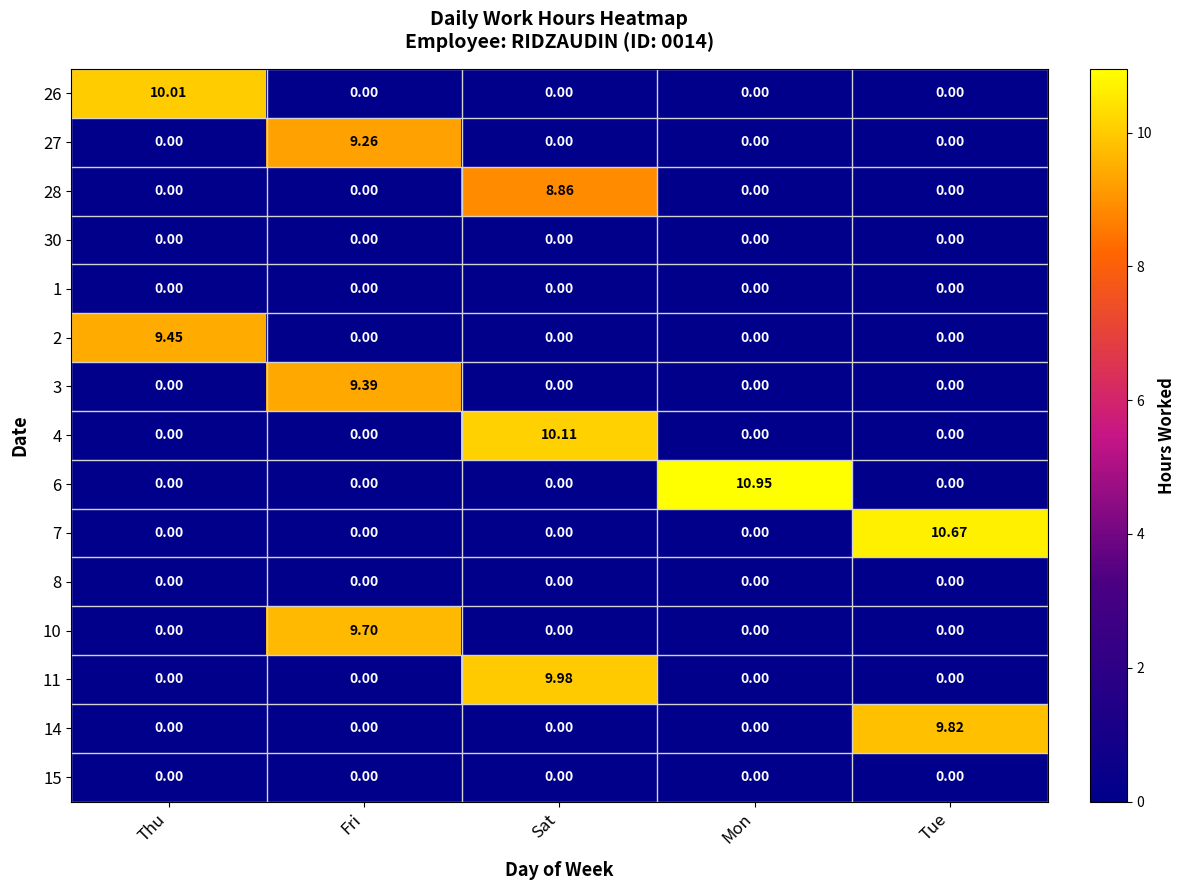

Which series has the widest spread of values?

6